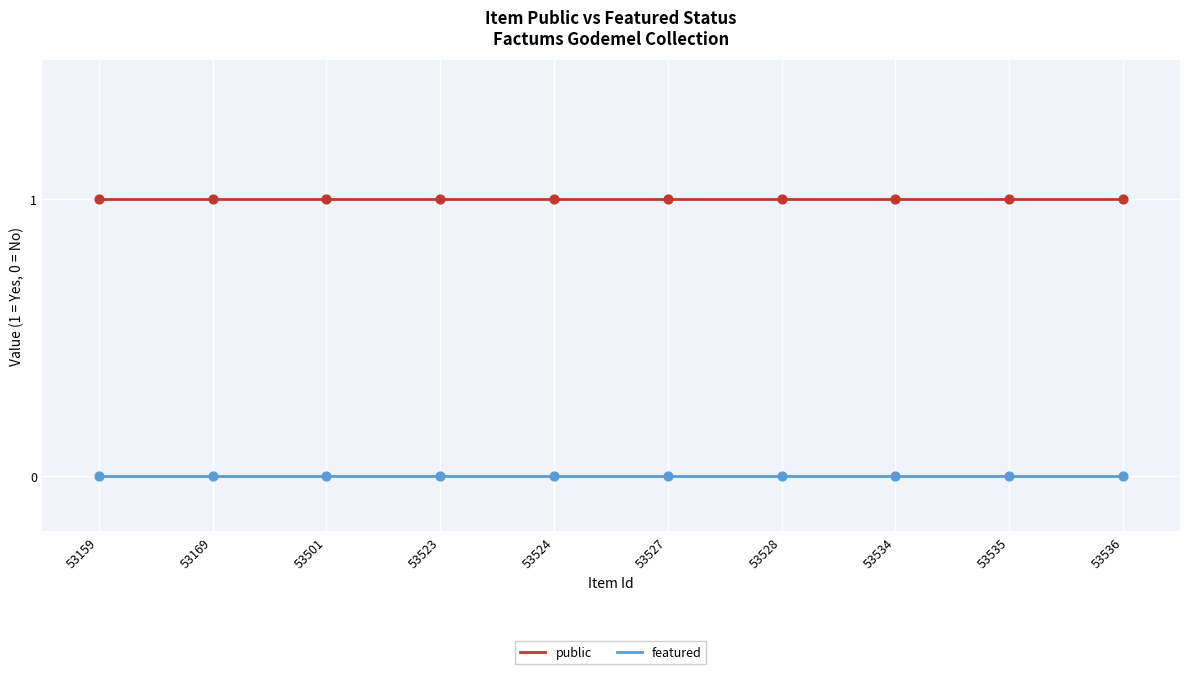

True or false: public and featured intersect in this chart.

False